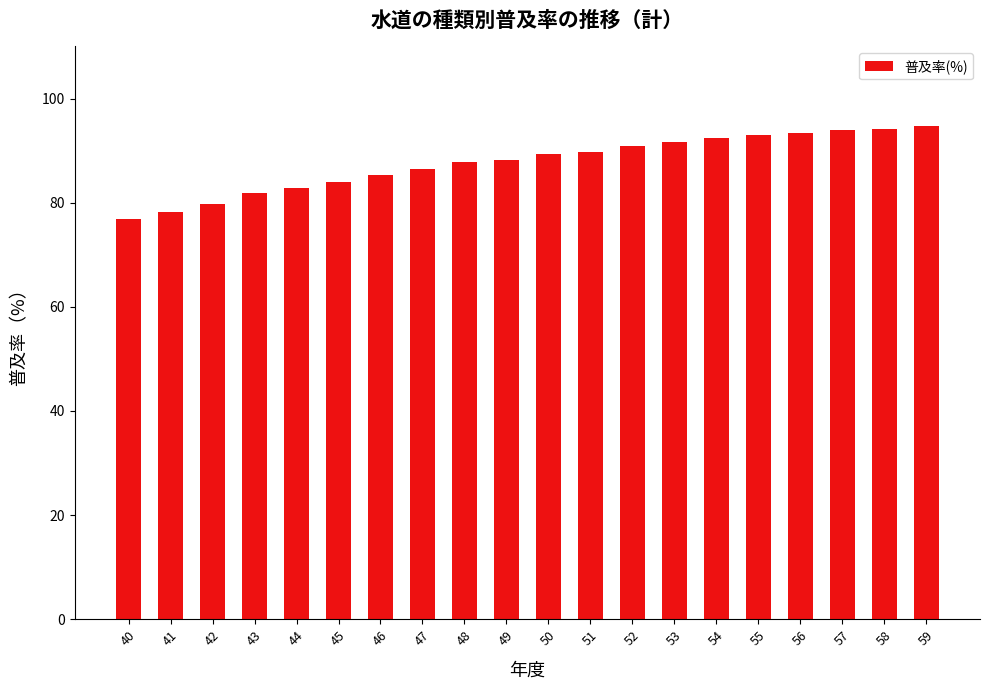

Between 51 and 44, which is larger?

51